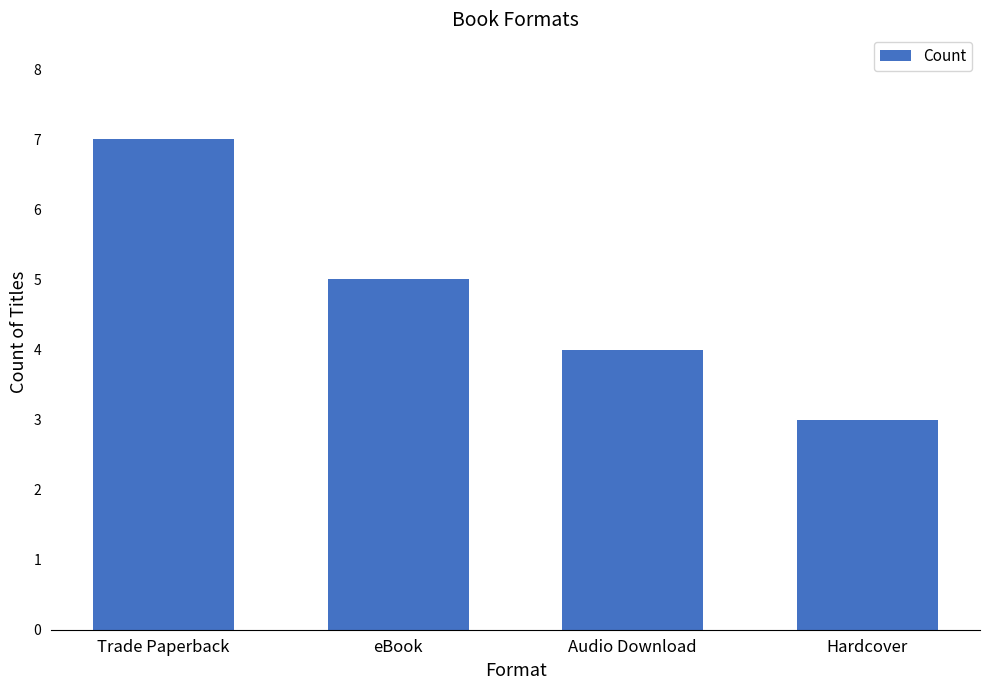

What is the sum of the values at Audio Download and eBook?

9